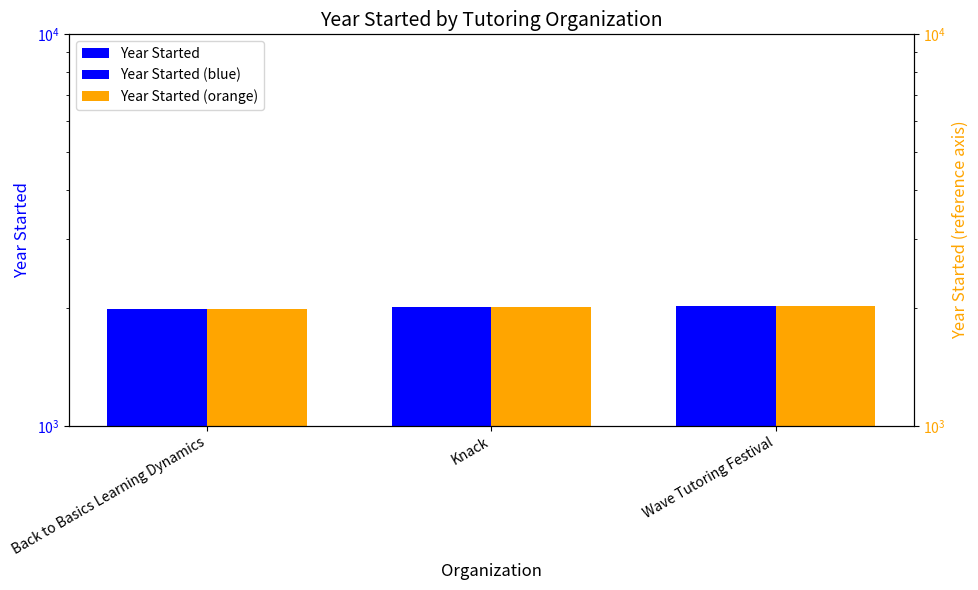

Which category has the highest value across all series?

Wave Tutoring Festival